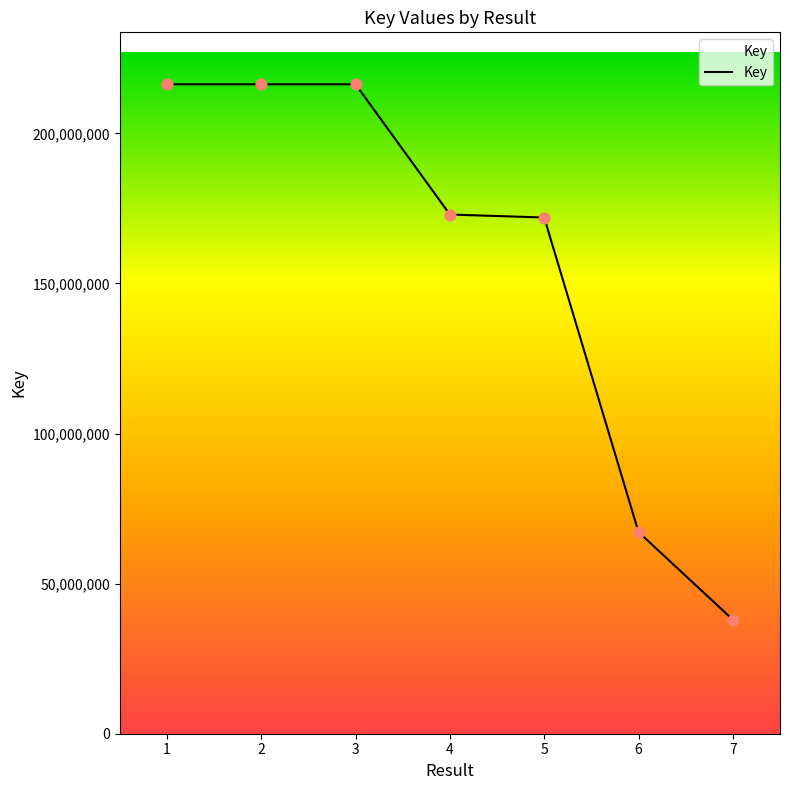

What is the change in value from 2 to 6?

-149170076